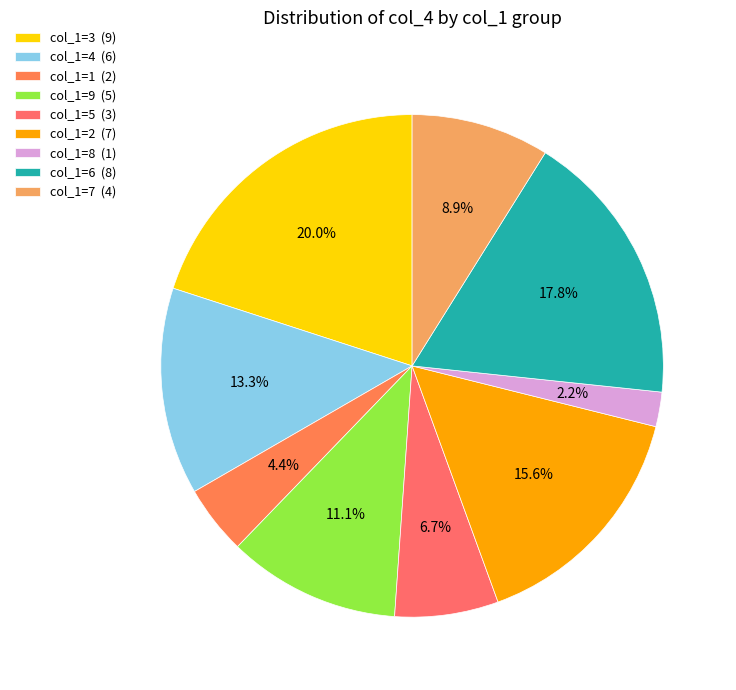

How many segments does this pie chart have?

9